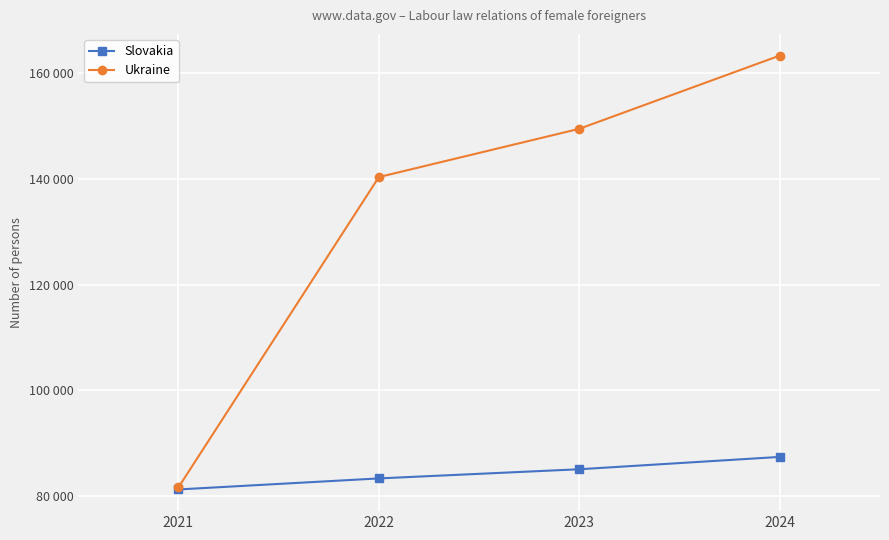

What is the total value across all series at 2022?

223697